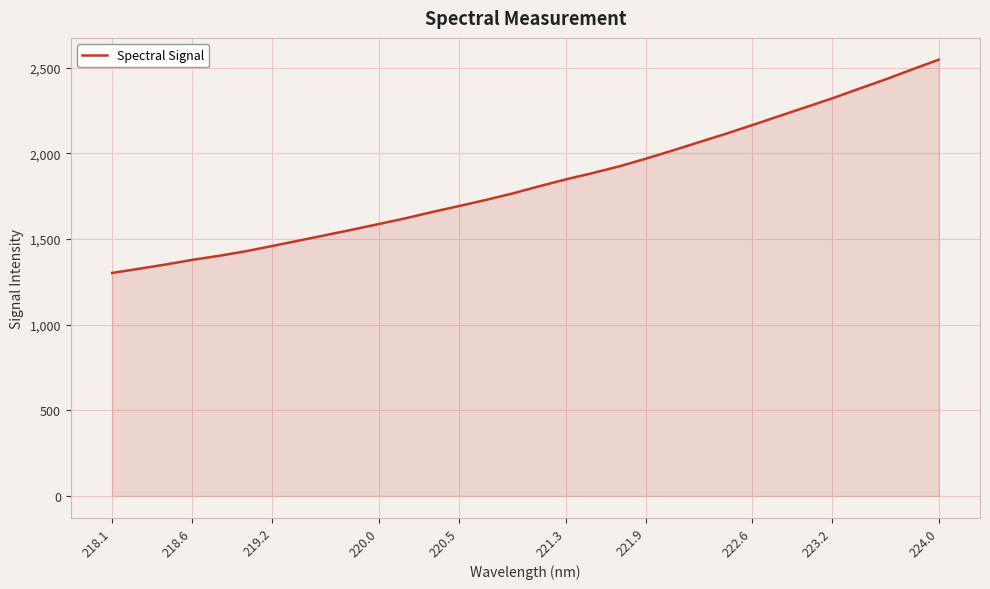

What is the greatest value displayed?

2548.0